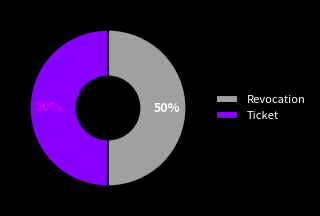

True or false: Revocation accounts for 38% of the total.

False